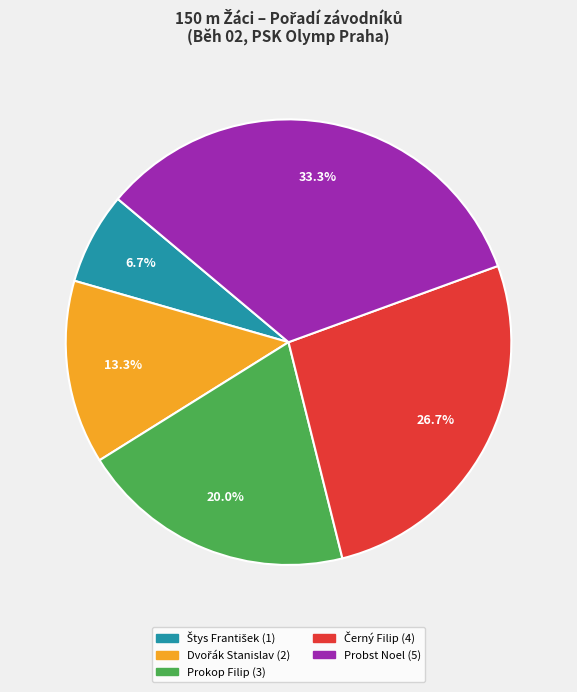

Does any single category account for the majority?

No